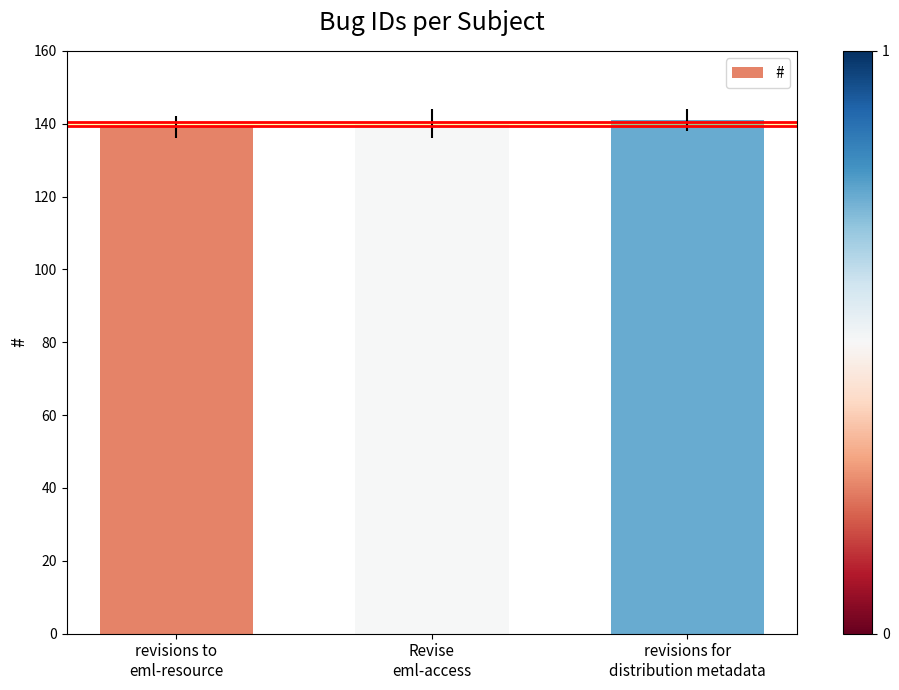

What is the maximum value shown in the chart?

141